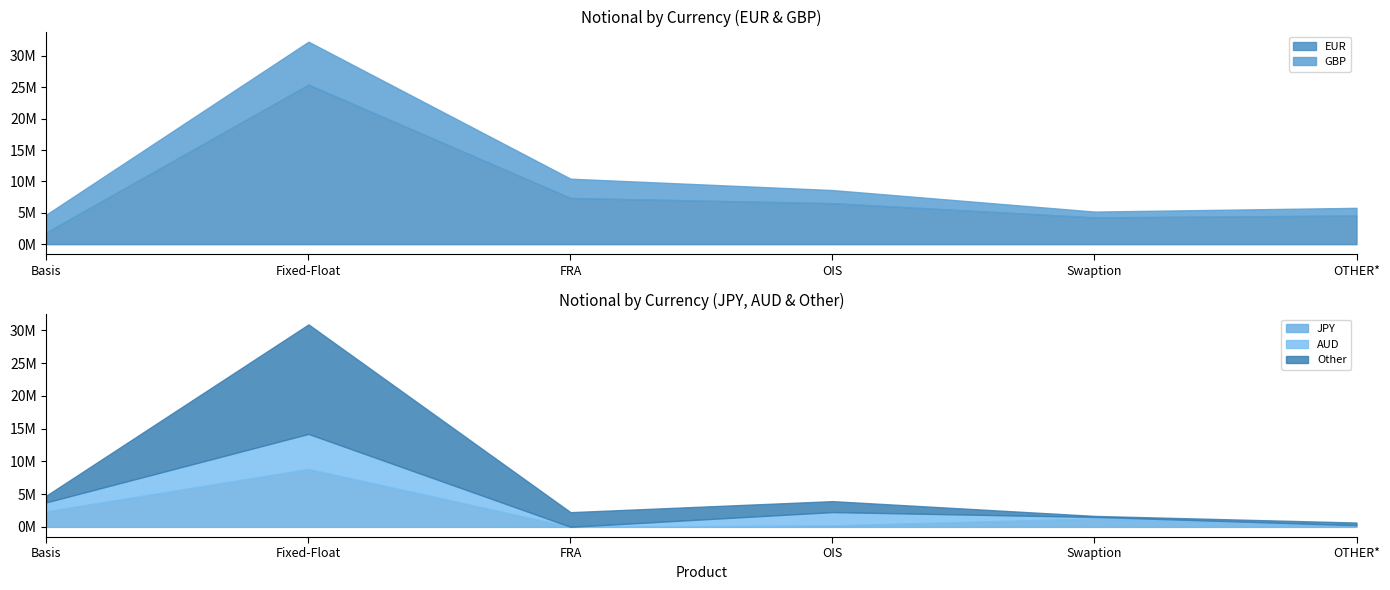

Which series ends up on top after the final intersection of Other and AUD?

Other